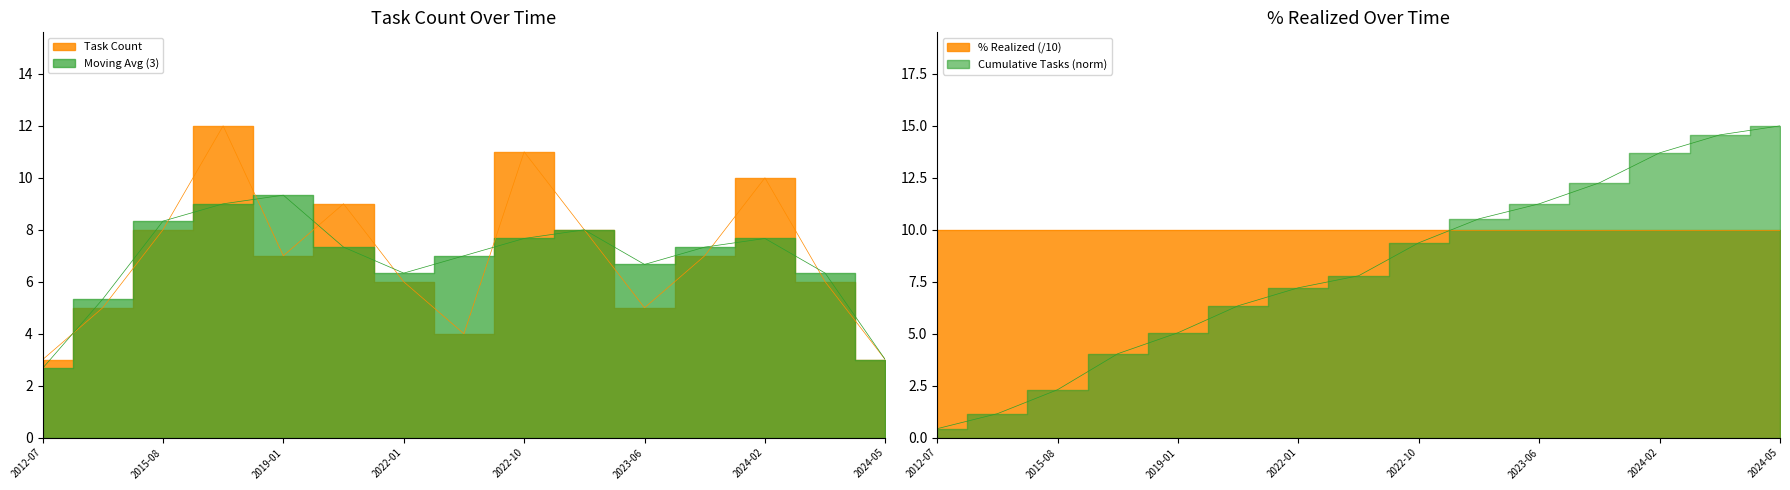

How many data points are less than 7?

7